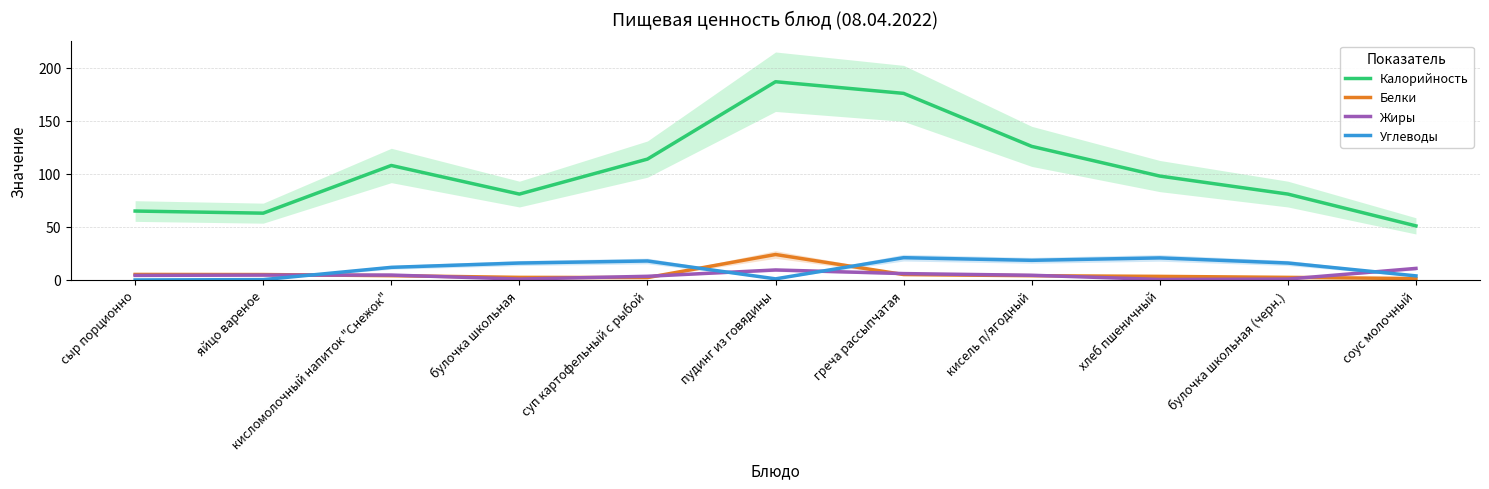

At which category does the chart reach its peak across all series?

пудинг из говядины